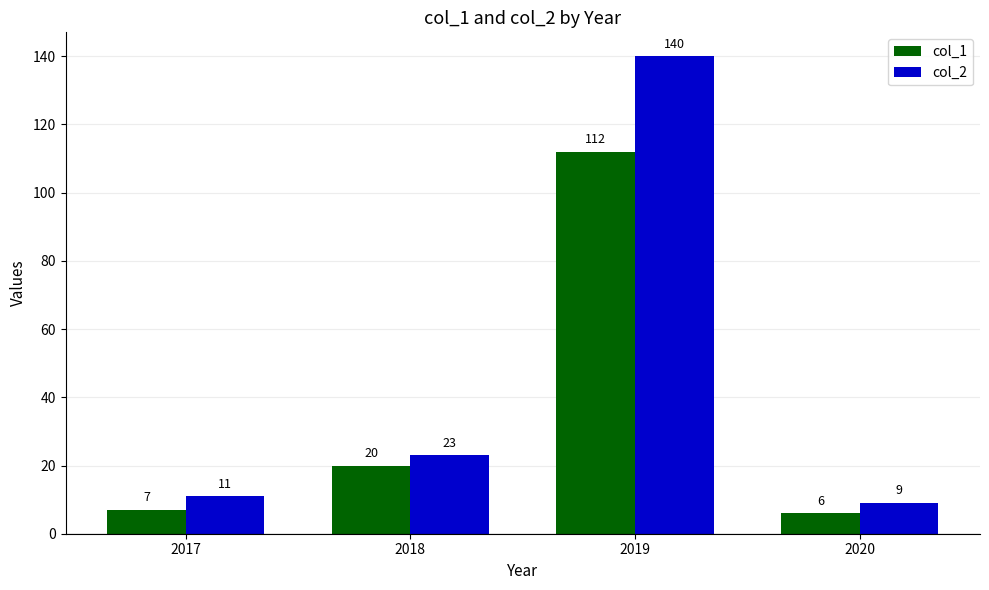

Rank the series by their maximum value, from lowest to highest.

col_1, col_2